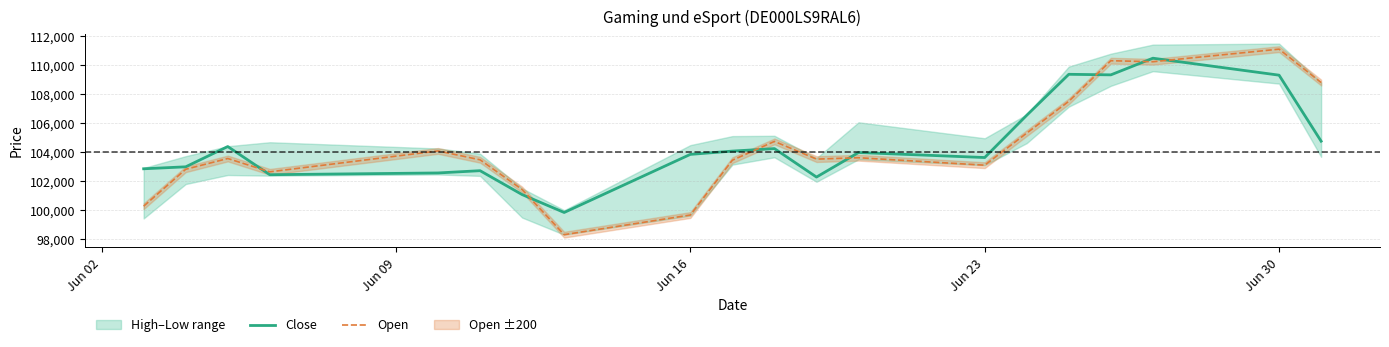

What is the approximate value of Open at Jun 30?

111114